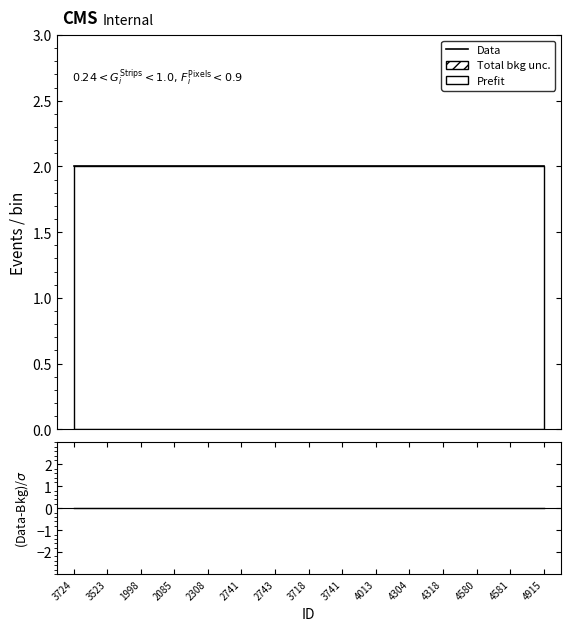

What is the maximum value for Data?

2